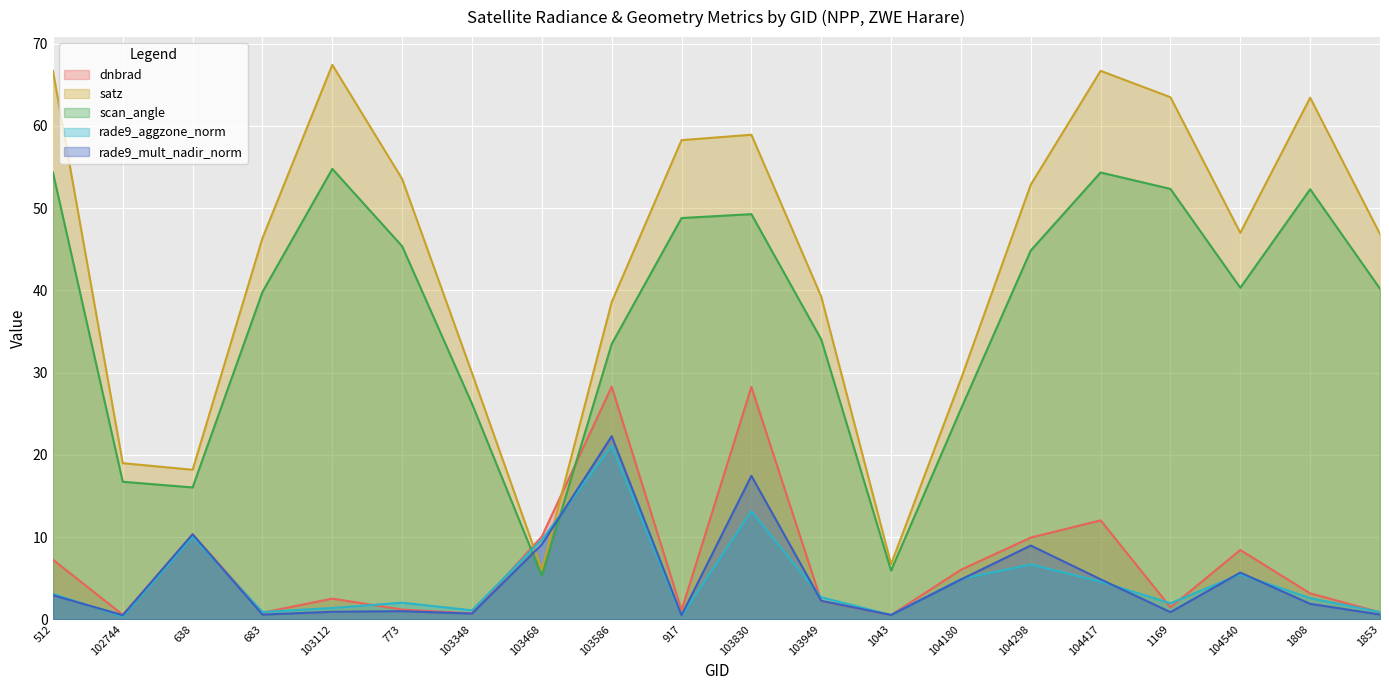

Is the value of scan_angle at 103949 greater than the value of satz at 103112?

No